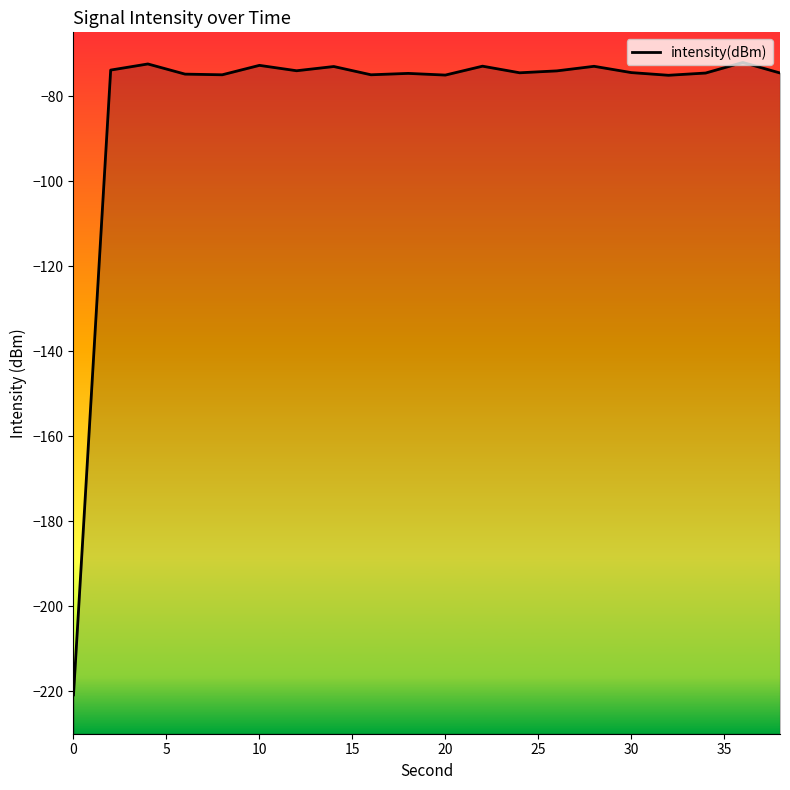

Reading right to left, extract all data points from this chart.

-74.6	-72.1	-74.6	-75.1	-74.5	-73.0	-74.1	-74.5	-73.0	-75.1	-74.7	-75.0	-73.0	-74.0	-72.8	-75.0	-74.8	-72.4	-73.9	-220.9